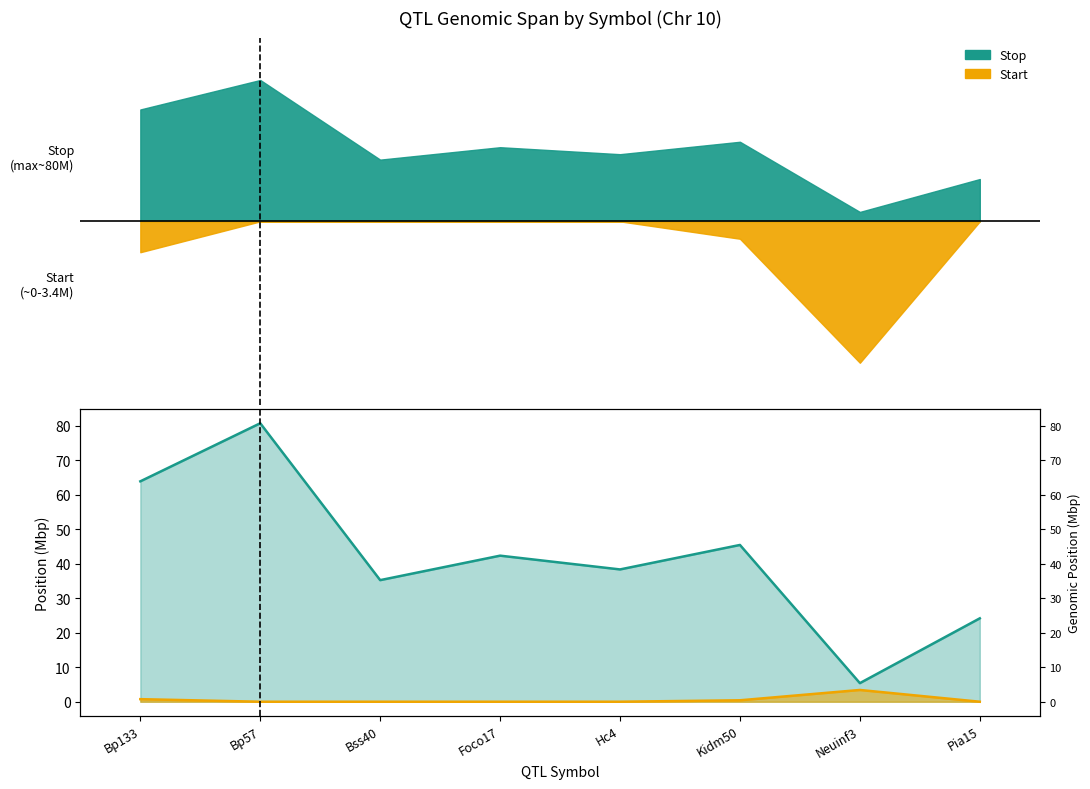

What is the spread (max minus min) of values at Bss40?

35.2